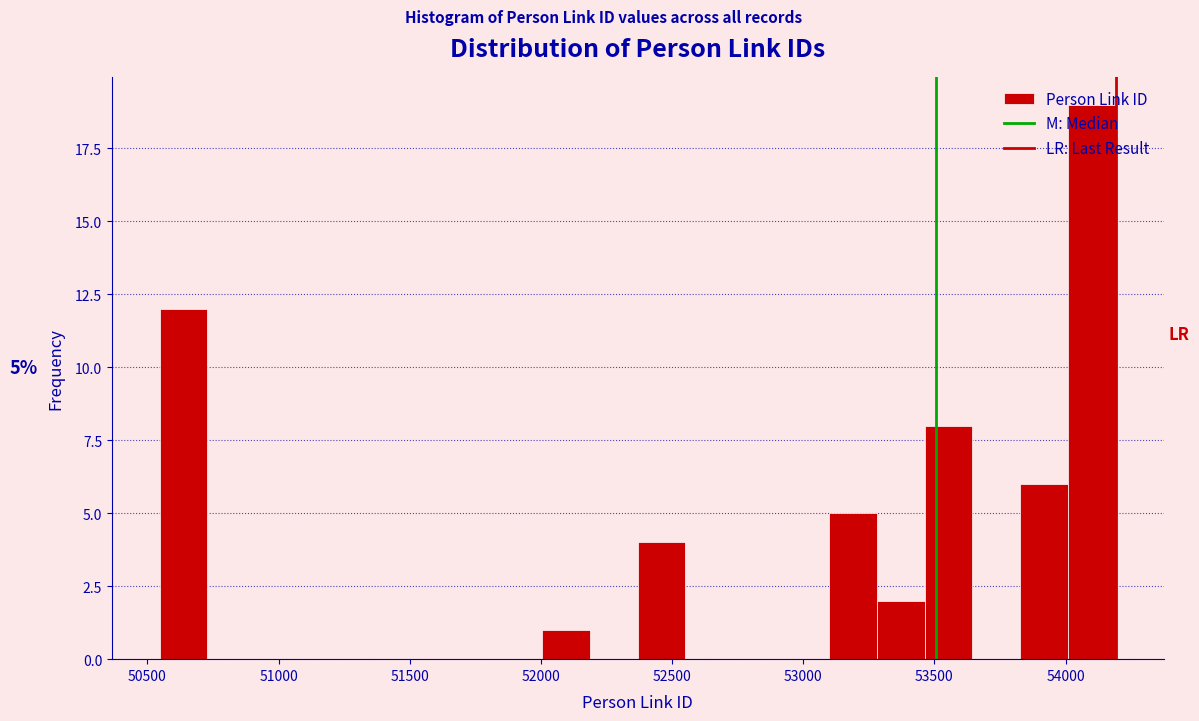

Read against the x-axis, roughly where is the centre of the tallest bar?

54100